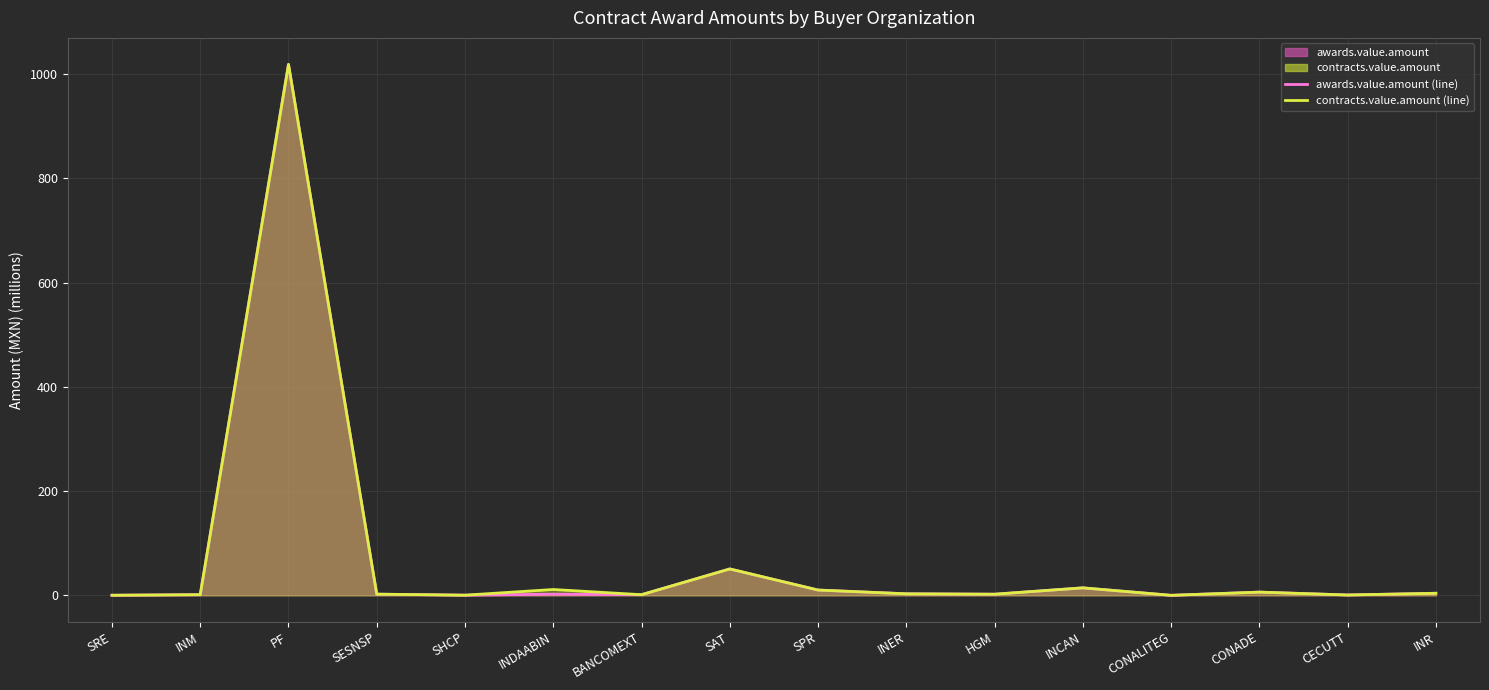

What is the sum of all contracts.value.amount (line) values?

1126.2